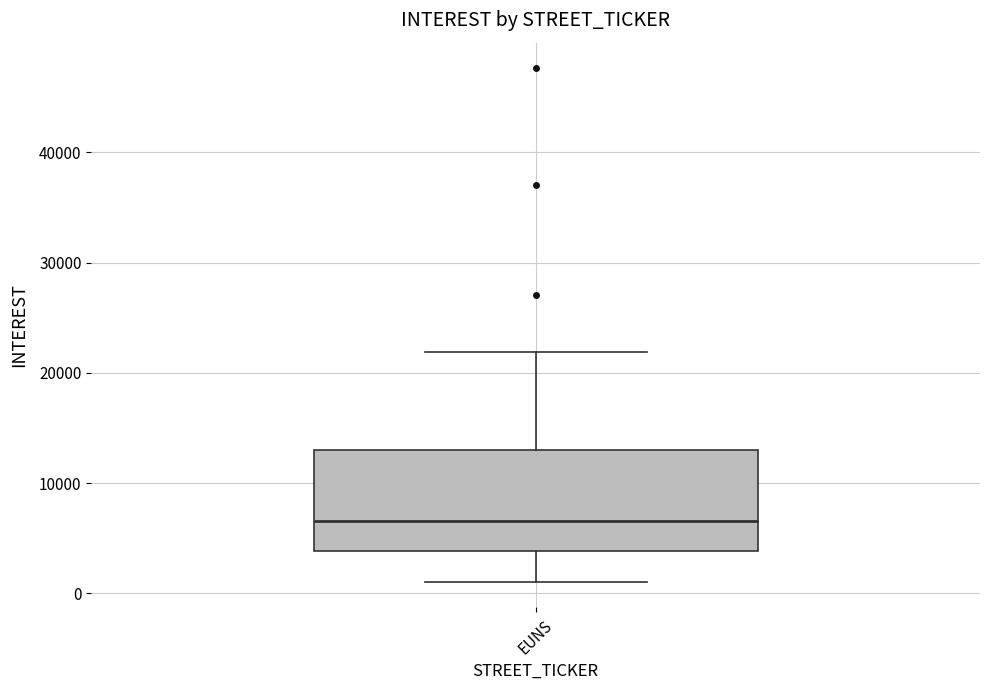

Read this box plot against the y-axis: the position of the median line, the range covered by the box, and the ends of both whiskers. The values are not printed on the chart, so give them approximately, as read against the axis.

median 7000, box 4000 to 13000, whiskers 1000 to 22000